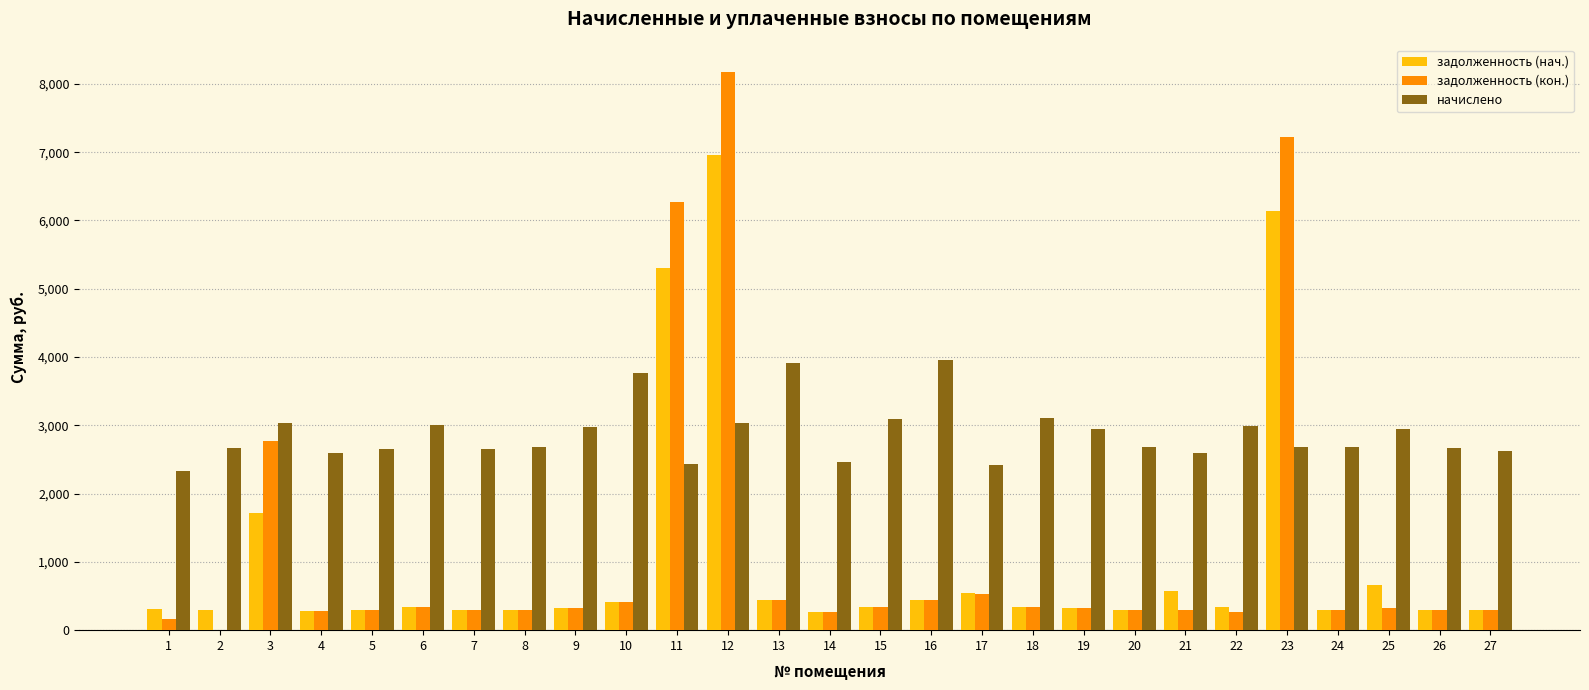

How many groups of bars are there?

27